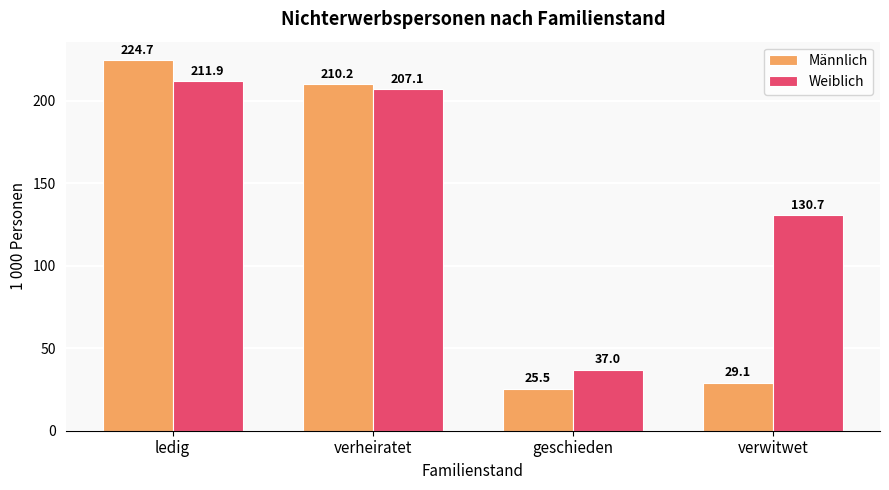

Reading left to right, what are all the values shown in this chart?

Männlich: 224.7	210.2	25.5	29.1
Weiblich: 211.9	207.1	37.0	130.7